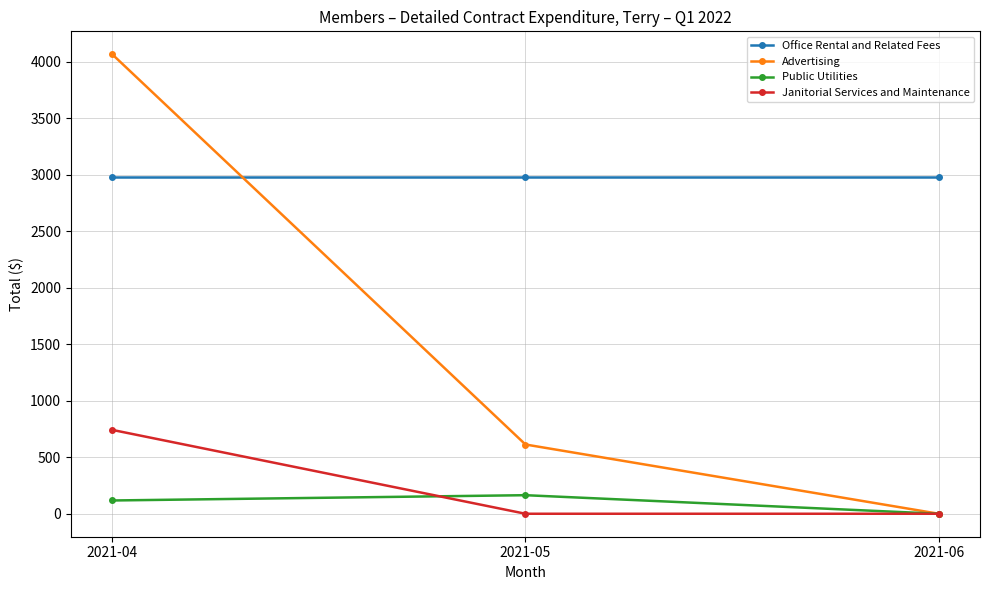

What is the value of the Advertising point at the 2nd from the left?

612.5